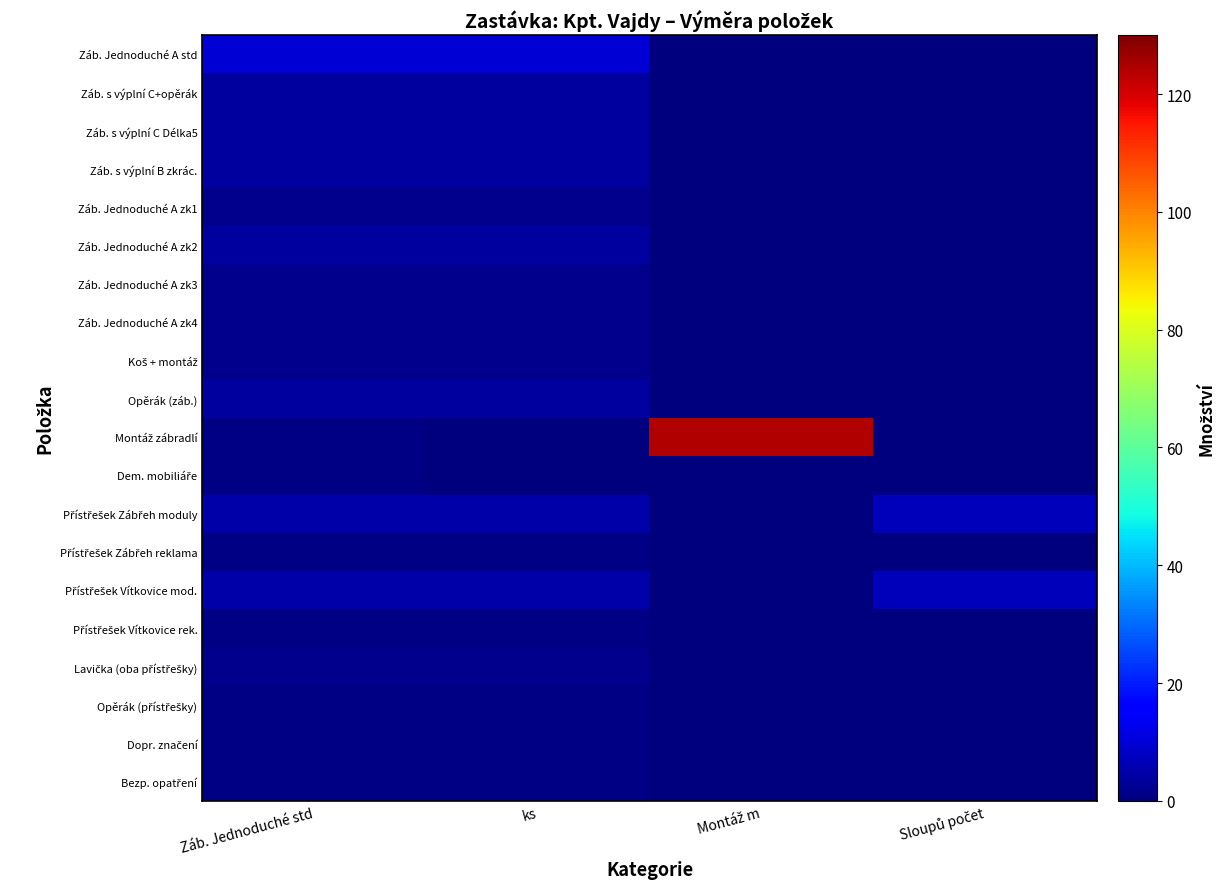

What is the total value across all series at Záb. Jednoduché std?

57